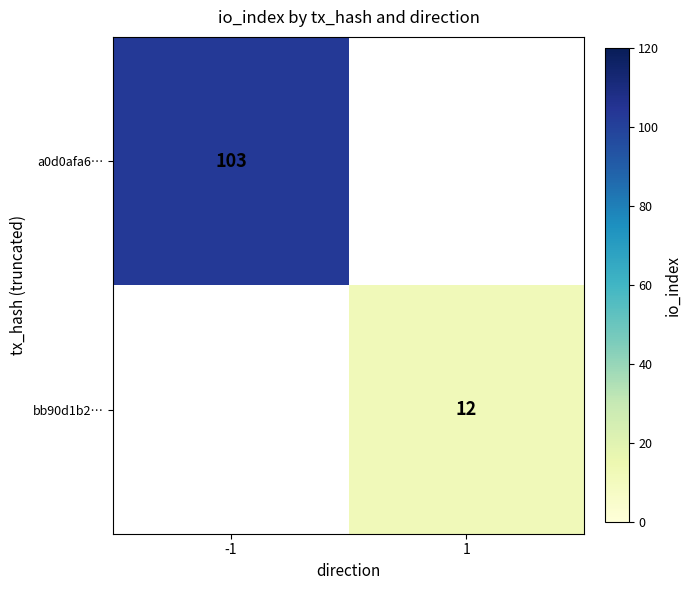

True or false: a0d0afa6… has a value of 103 at -1.

True